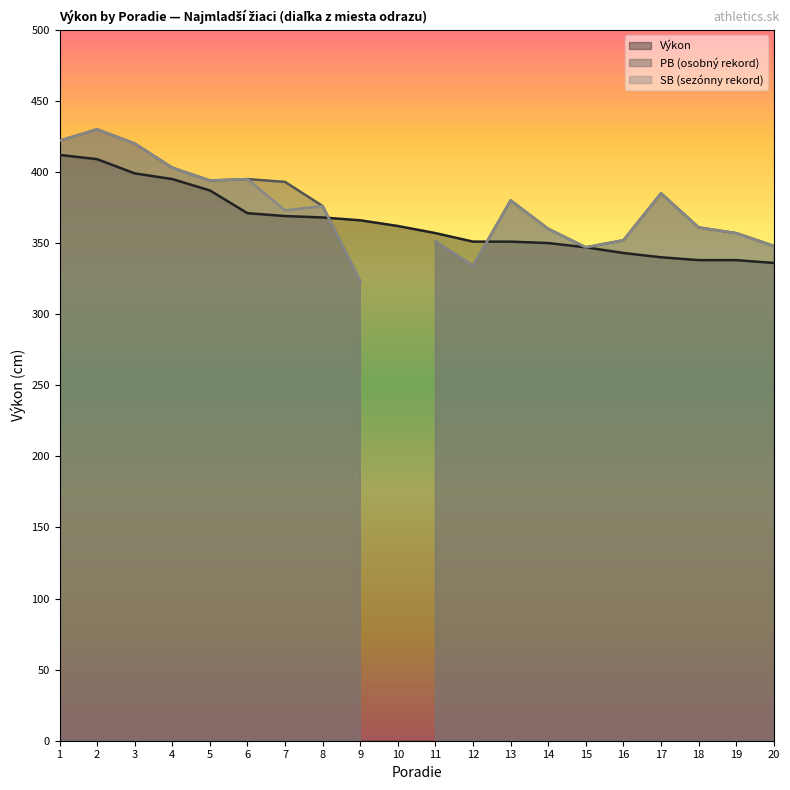

At 14, list the series in order from largest to smallest.

PB, SB, Výkon